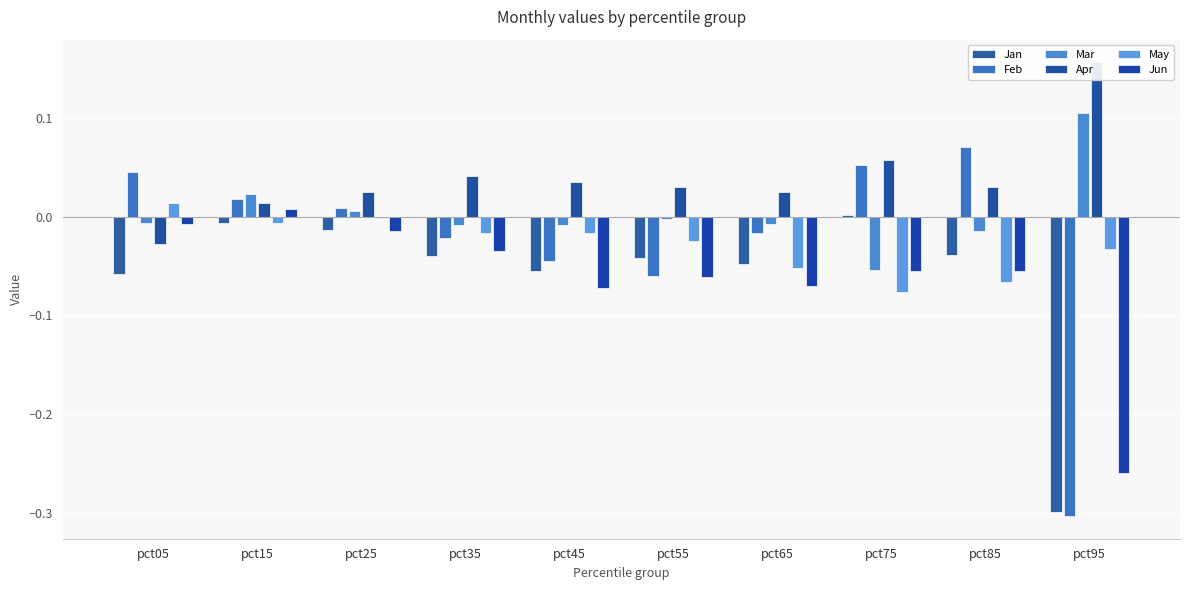

Where is Jun nearest to the value 0?

pct05